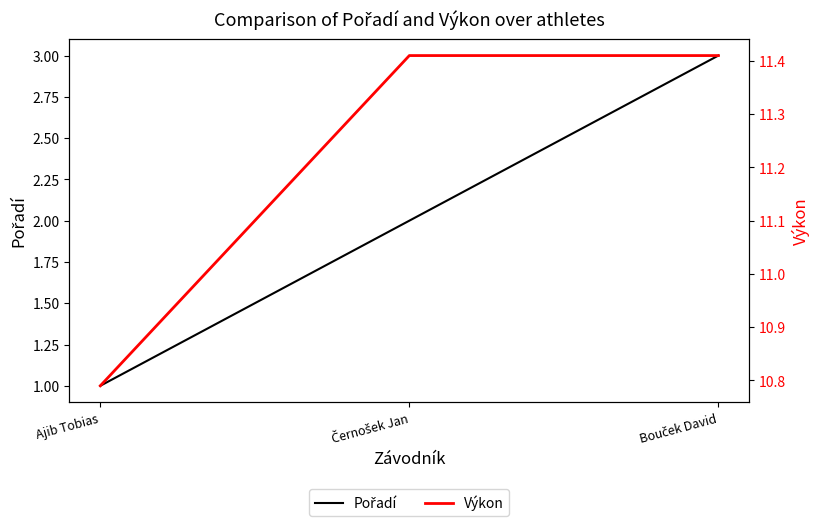

Which series has the largest range (max minus min)?

Pořadí